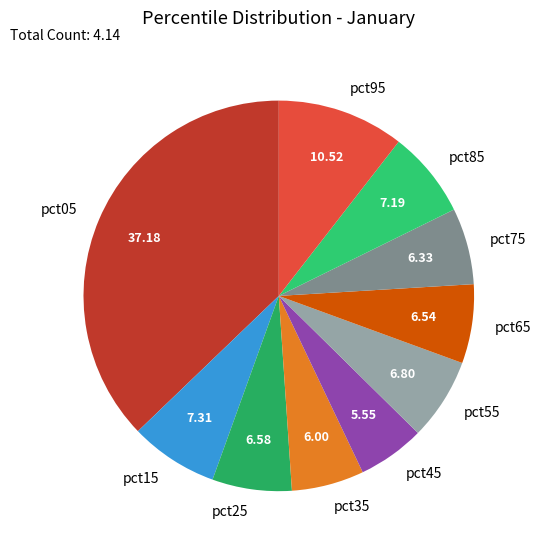

The pct85 slice represents 19% of the pie. True or false?

False